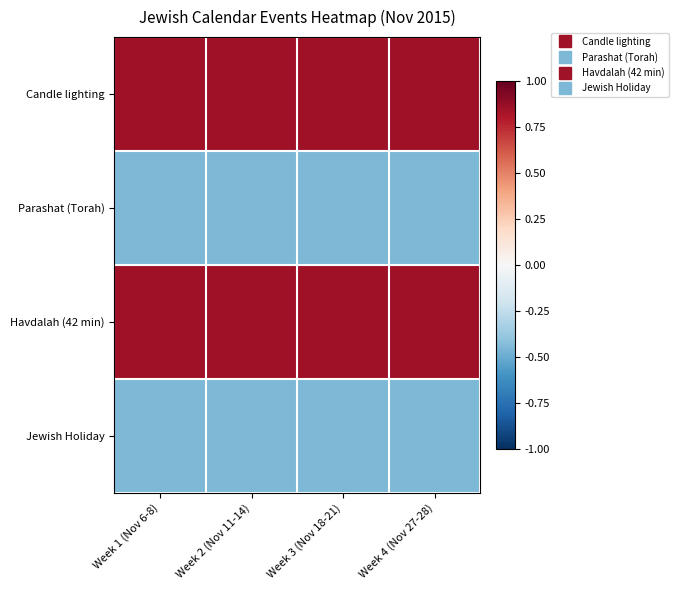

Between Week 2 (Nov 11-14) and Week 4 (Nov 27-28), which is larger?

Week 2 (Nov 11-14)